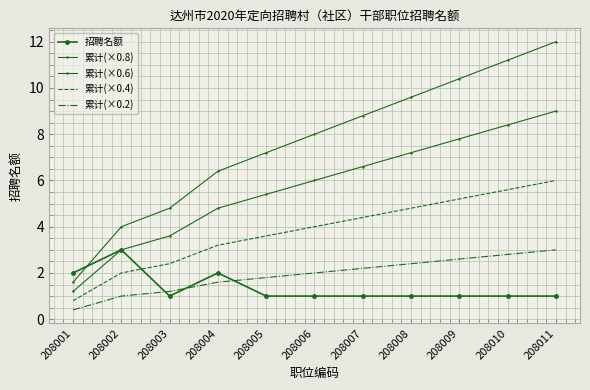

What is the sum of the 累计(×0.8) values at 208008 and 208001?

11.2